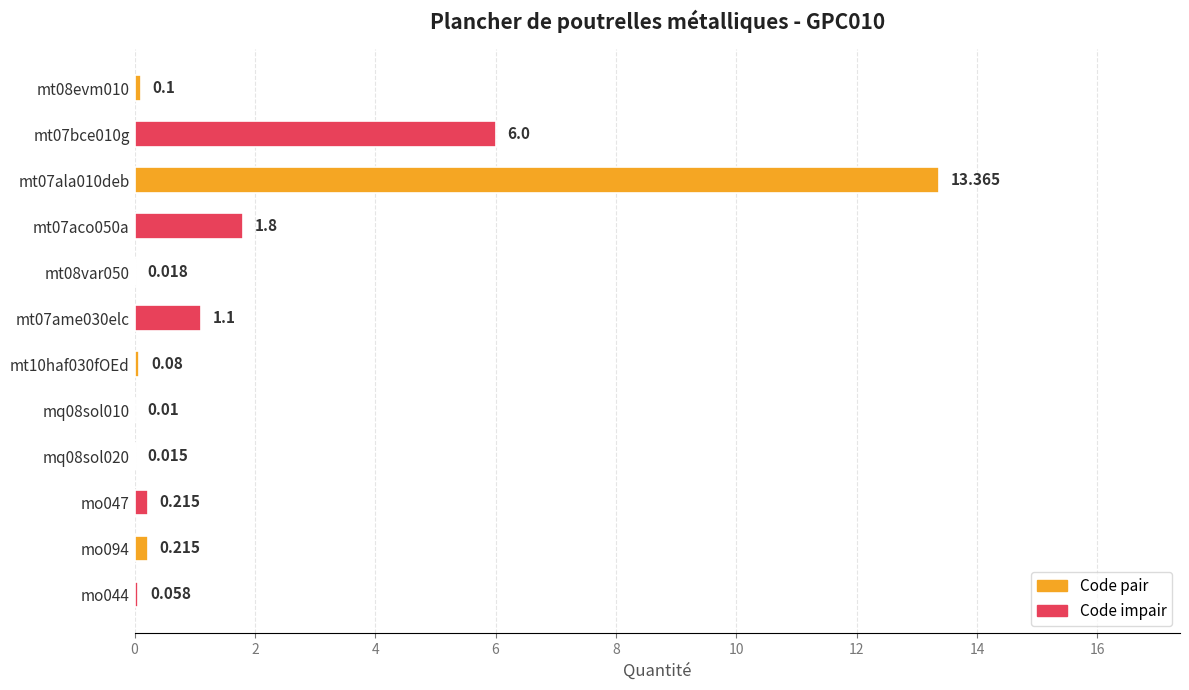

Count the number of data series in this chart.

1